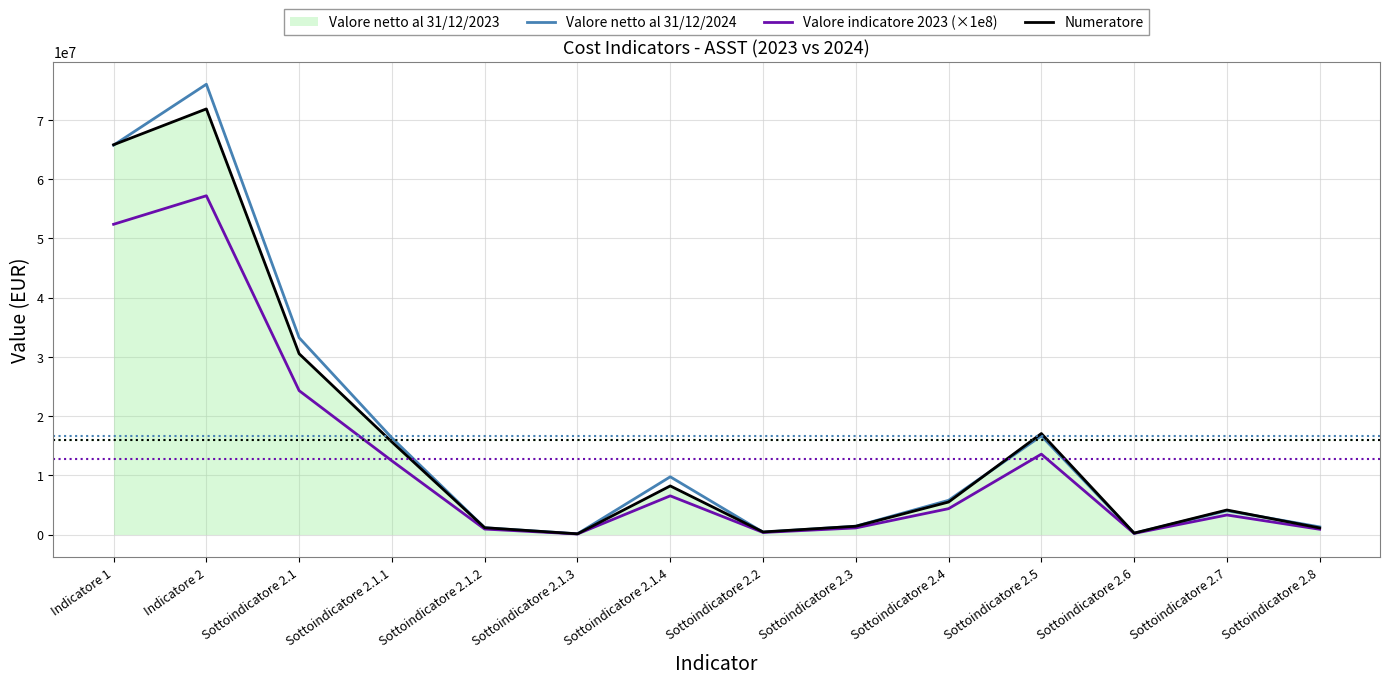

True or false: Valore netto al 31/12/2024 has a value of 9746375.0 at Sottoindicatore 2.1.4.

True